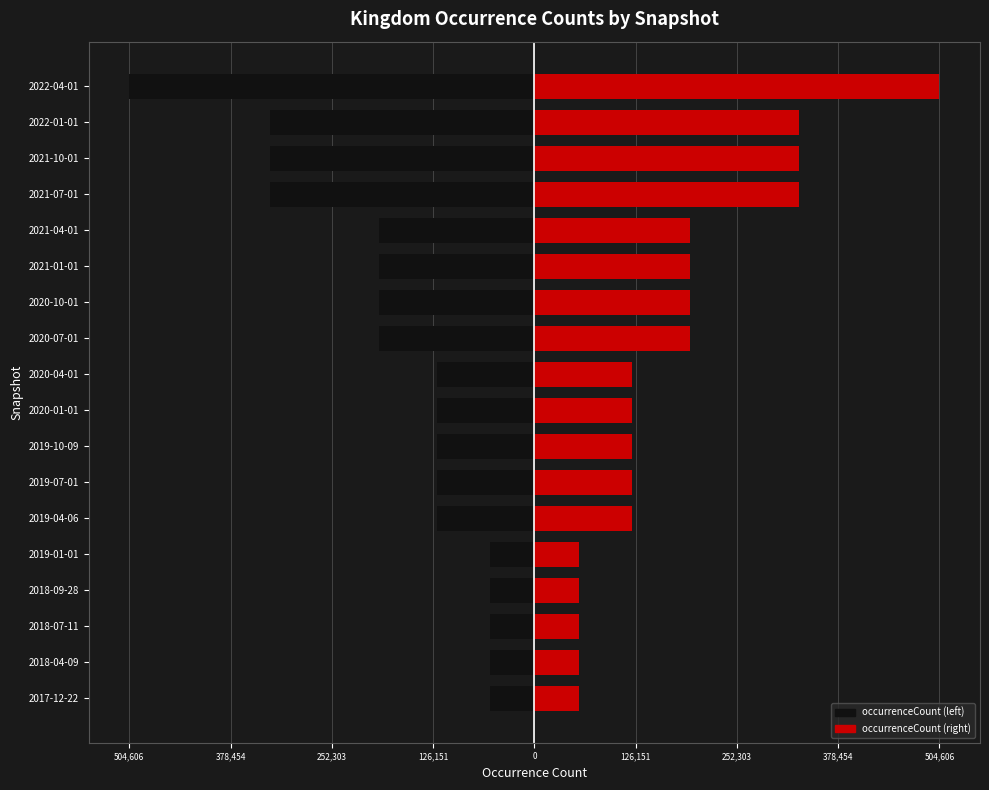

At how many categories does at least one series exceed -440338?

18